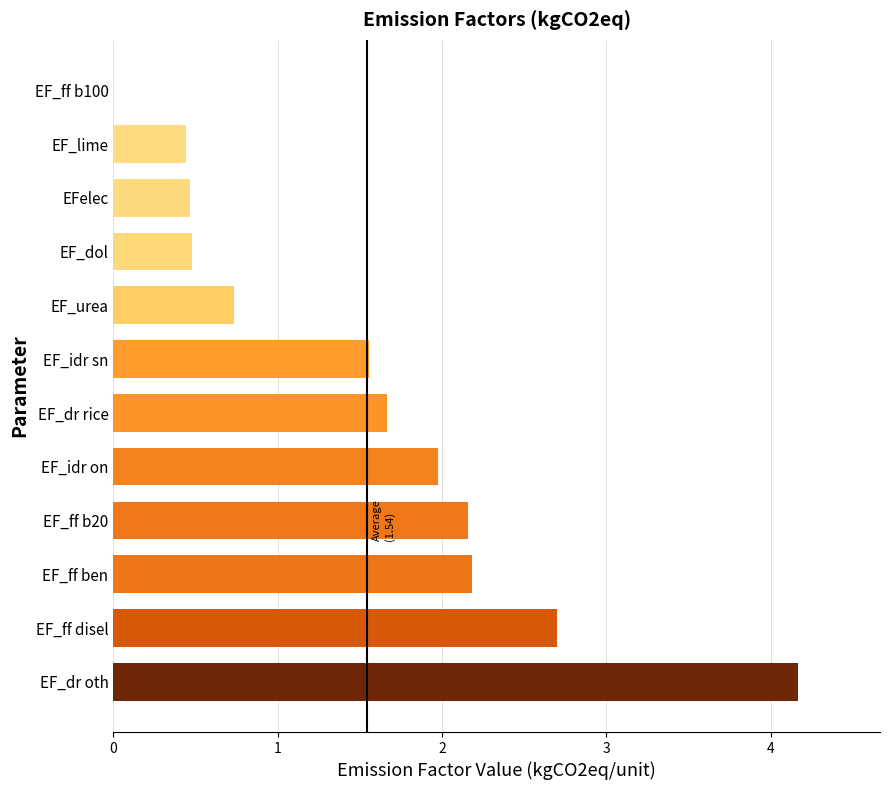

How many values exceed 1?

7